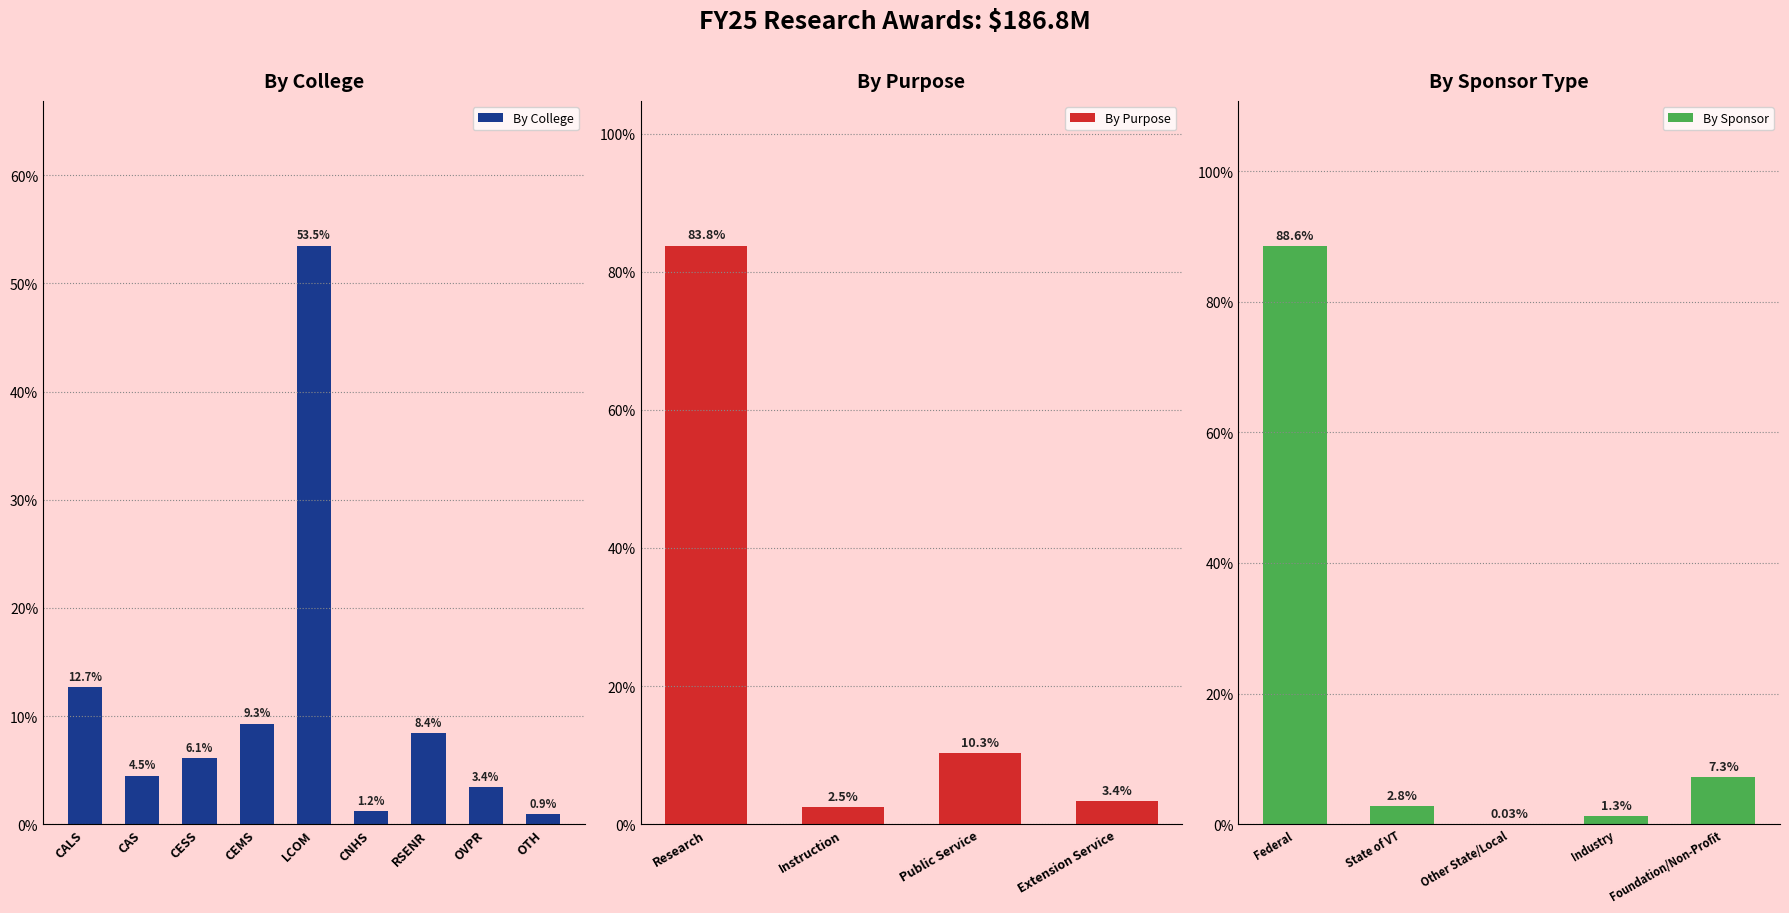

Rank the series by their maximum value, from lowest to highest.

By College, By Purpose, By Sponsor